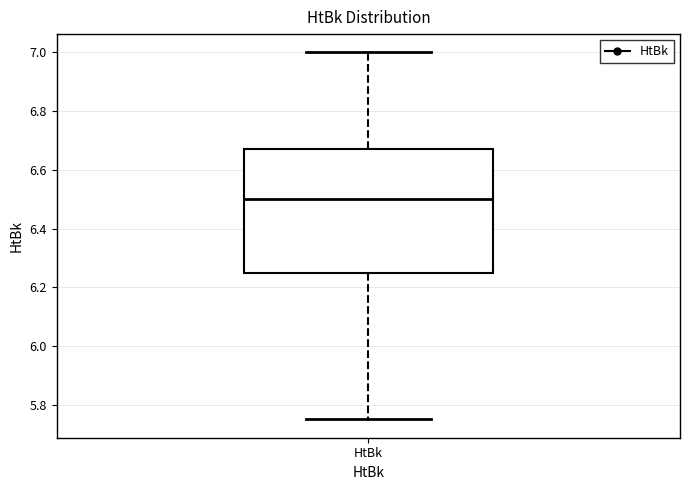

Transcribe this box plot: give where the median line is, the range the box spans, and where the two whiskers end, as read against the y-axis. The values are not printed on the chart, so give them approximately, as read against the axis.

median 6.50, box 6.26 to 6.68, whiskers 5.76 to 7.00